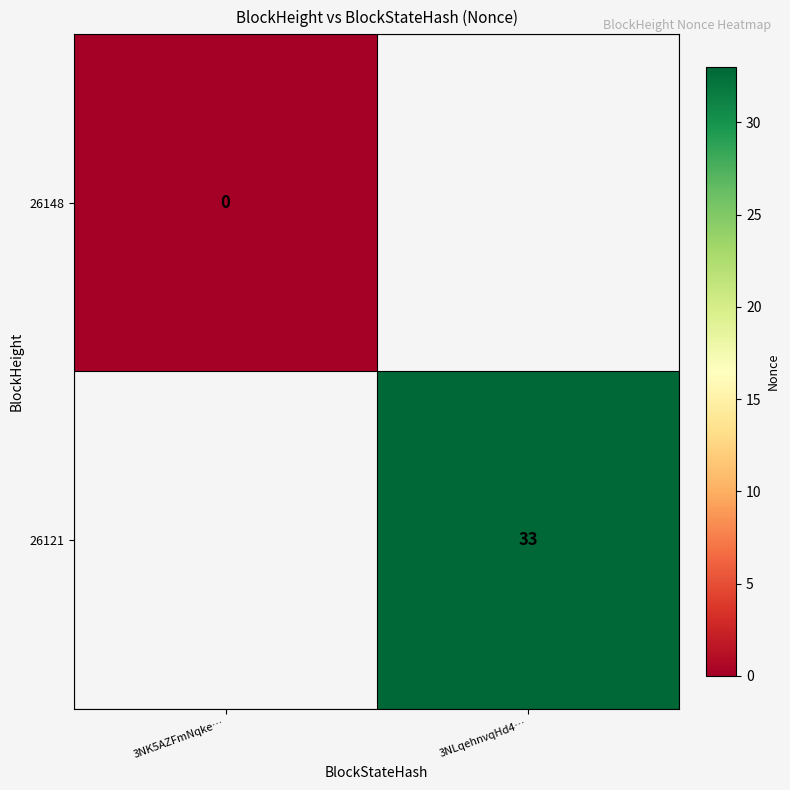

How many data points does each series have?

2